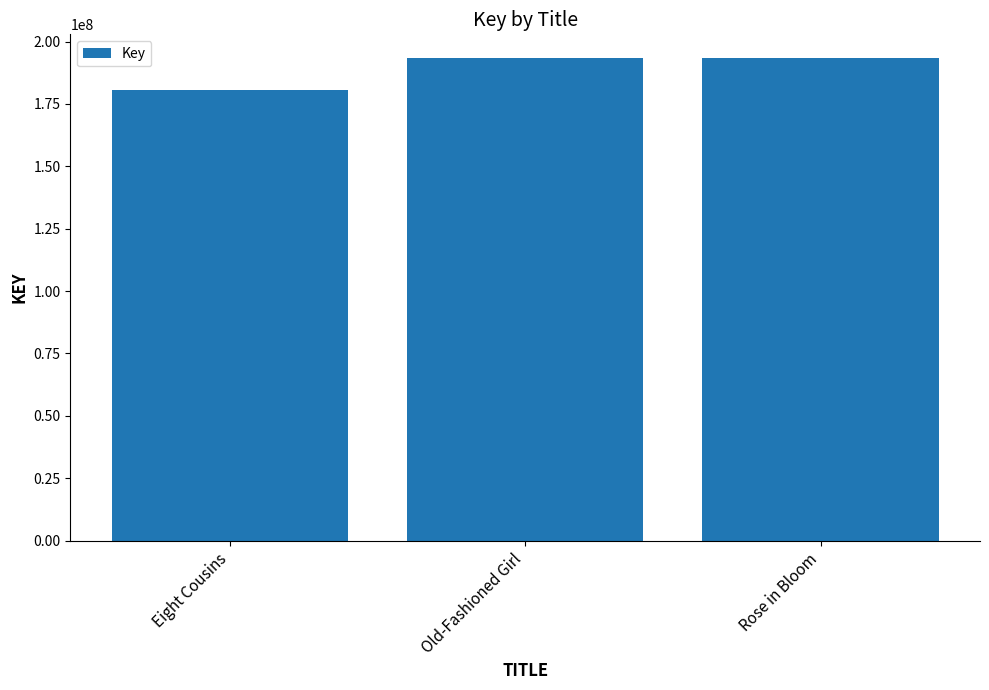

Is it true that the value at Old-Fashioned Girl is 321247013?

False